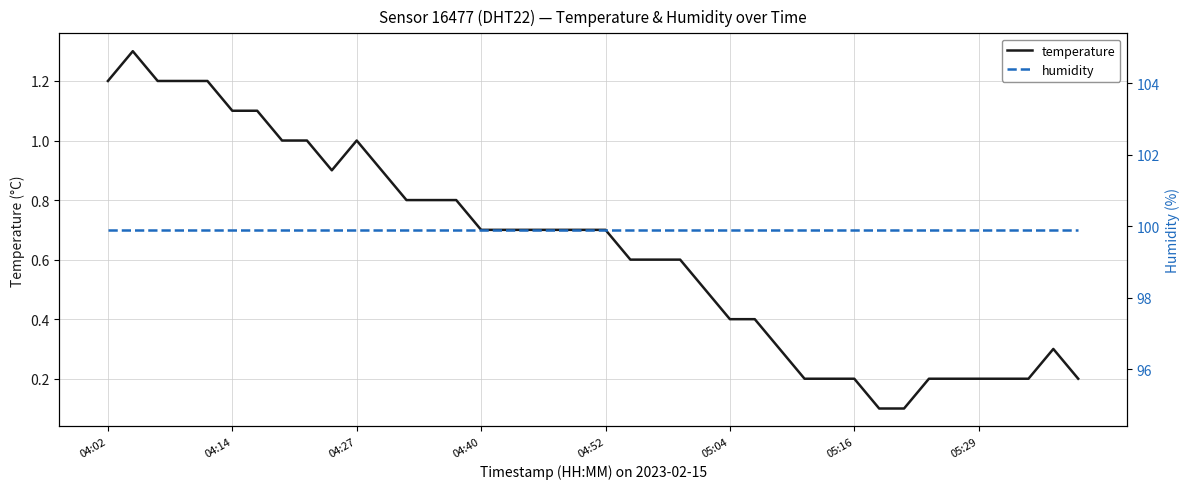

List the labels in order of humidity value, largest first.

04:02, 04:14, 04:27, 04:40, 04:52, 05:04, 05:16, 05:29, 8, 9, 10, 11, 12, 13, 14, 15, 16, 17, 18, 19, 20, 21, 22, 23, 24, 25, 26, 27, 28, 29, 30, 31, 32, 33, 34, 35, 36, 37, 38, 39